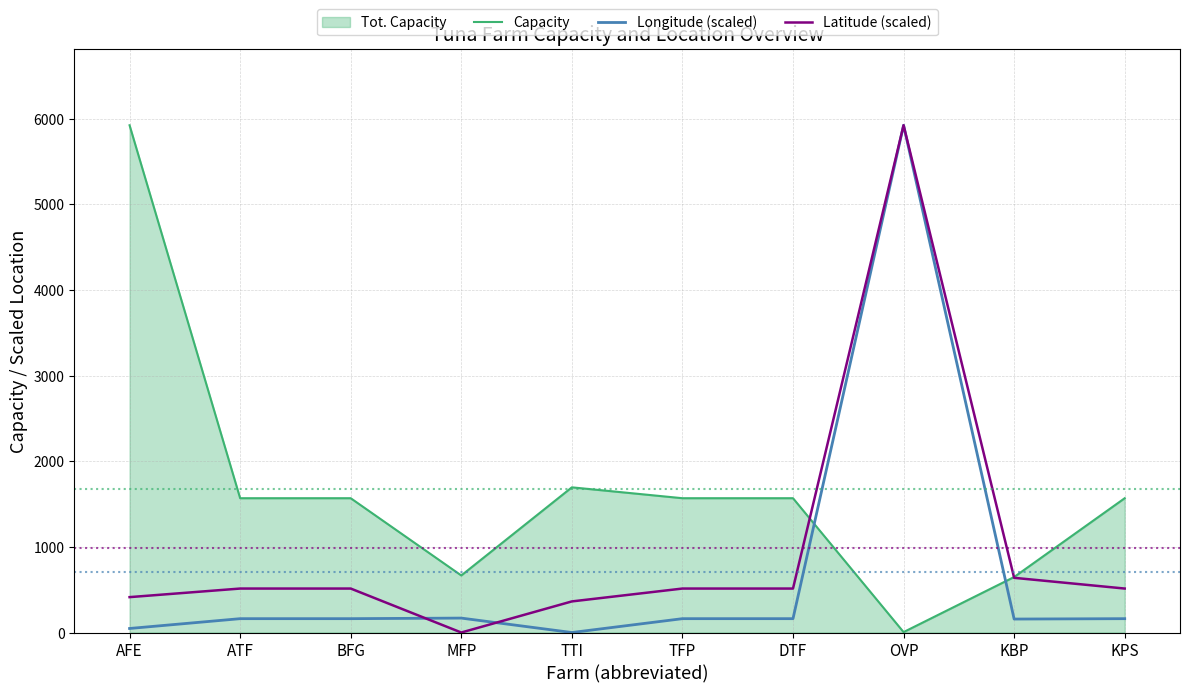

Reading right to left, list all the values displayed in this chart.

Capacity: KPS=1568.0	KBP=648.0	OVP=5.0	DTF=1568.0	TFP=1568.0	TTI=1695.0	MFP=666.0	BFG=1568.0	ATF=1568.0	AFE=5922.0
Longitude (scaled): KPS=161.7	KBP=157.2	OVP=5922.0	DTF=161.7	TFP=161.7	TTI=0.0	MFP=168.4	BFG=161.7	ATF=161.7	AFE=47.2
Latitude (scaled): KPS=513.3	KBP=638.5	OVP=5922.0	DTF=513.3	TFP=513.3	TTI=363.1	MFP=0.0	BFG=513.3	ATF=513.3	AFE=413.2